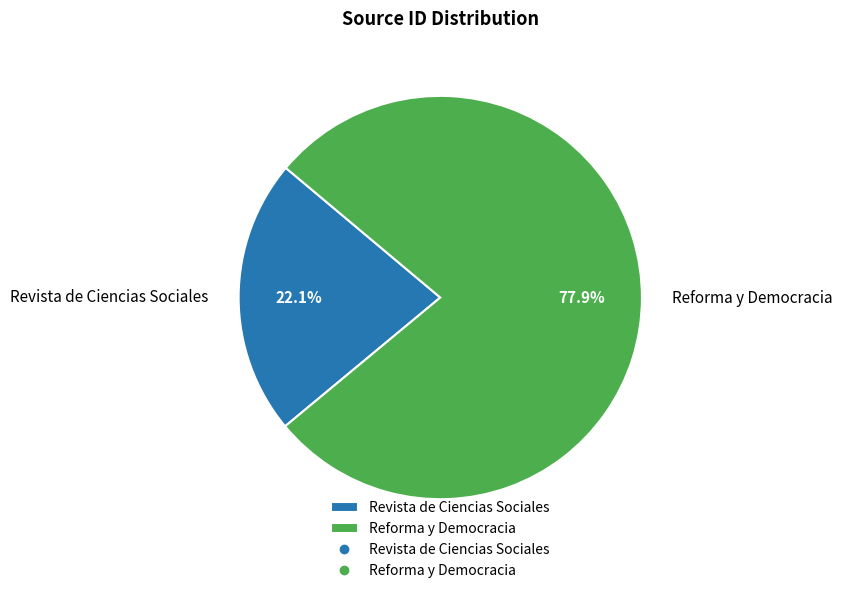

What is the ratio of the value at Revista de Ciencias Sociales to the value at Reforma y Democracia?

0.3